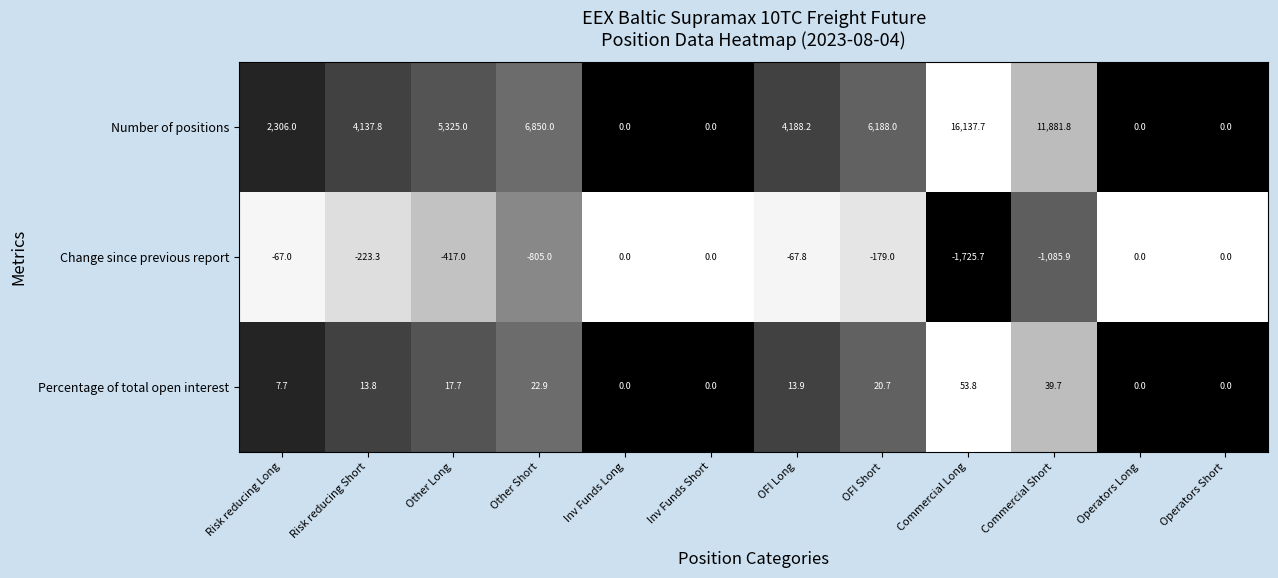

Which series has the largest total across all categories?

Number of positions